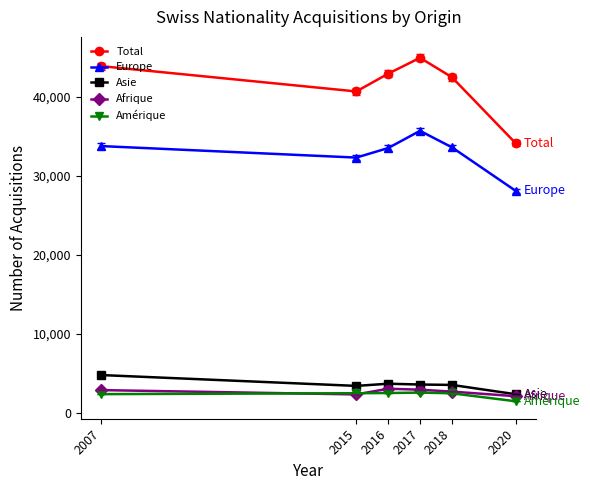

What is the value of the Europe point at the 2nd from the left?

32317